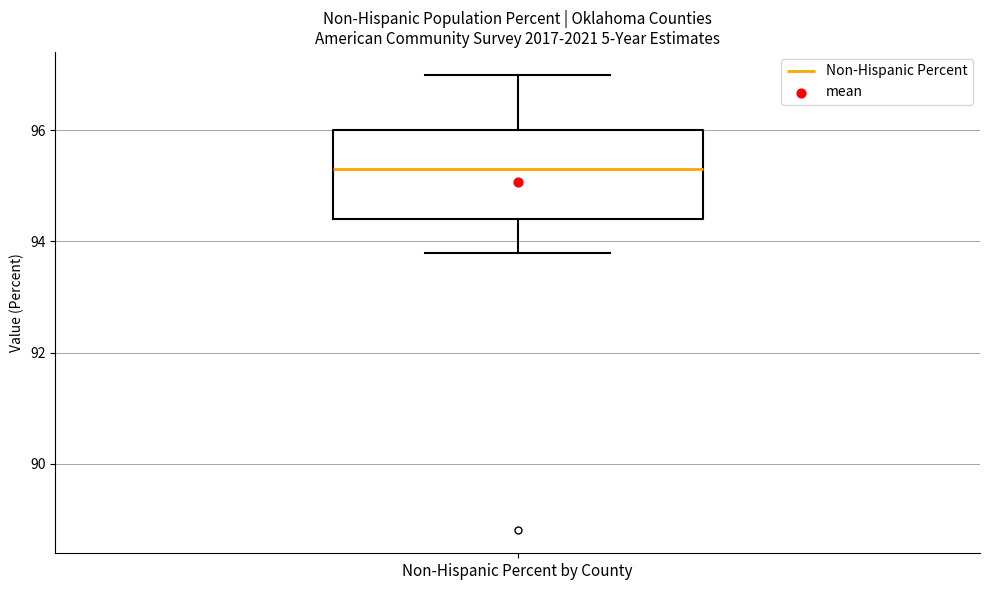

Where does the upper whisker of the box for Non-Hispanic Percent by County end on the y-axis? The values are not printed on the chart, so give them approximately, as read against the axis.

97.0